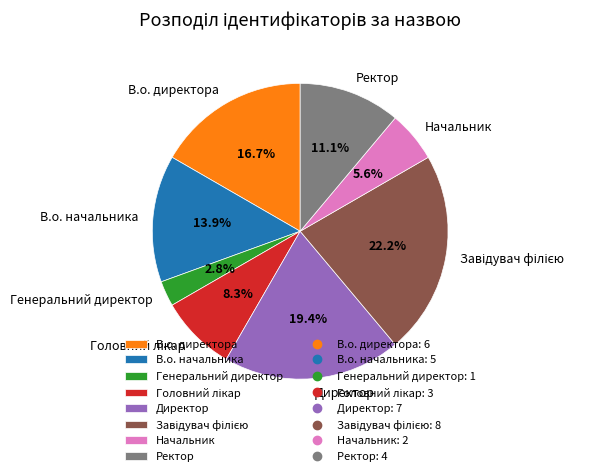

True or false: Директор accounts for 27% of the total.

False